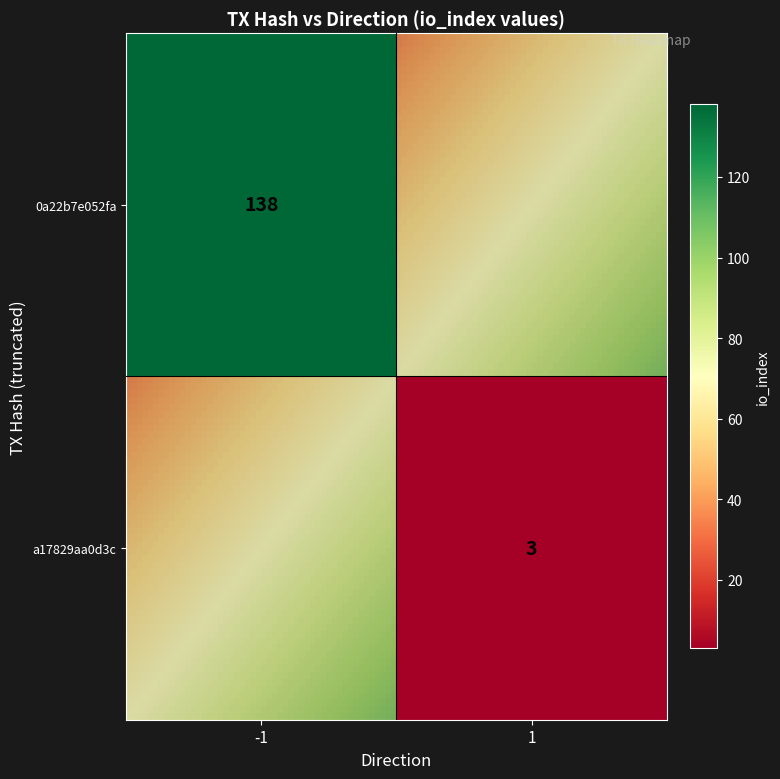

What is the difference between the maximum and minimum values in the 0a22b7e052faacf2350d935ccaf9cdce12d2d35 series?

139